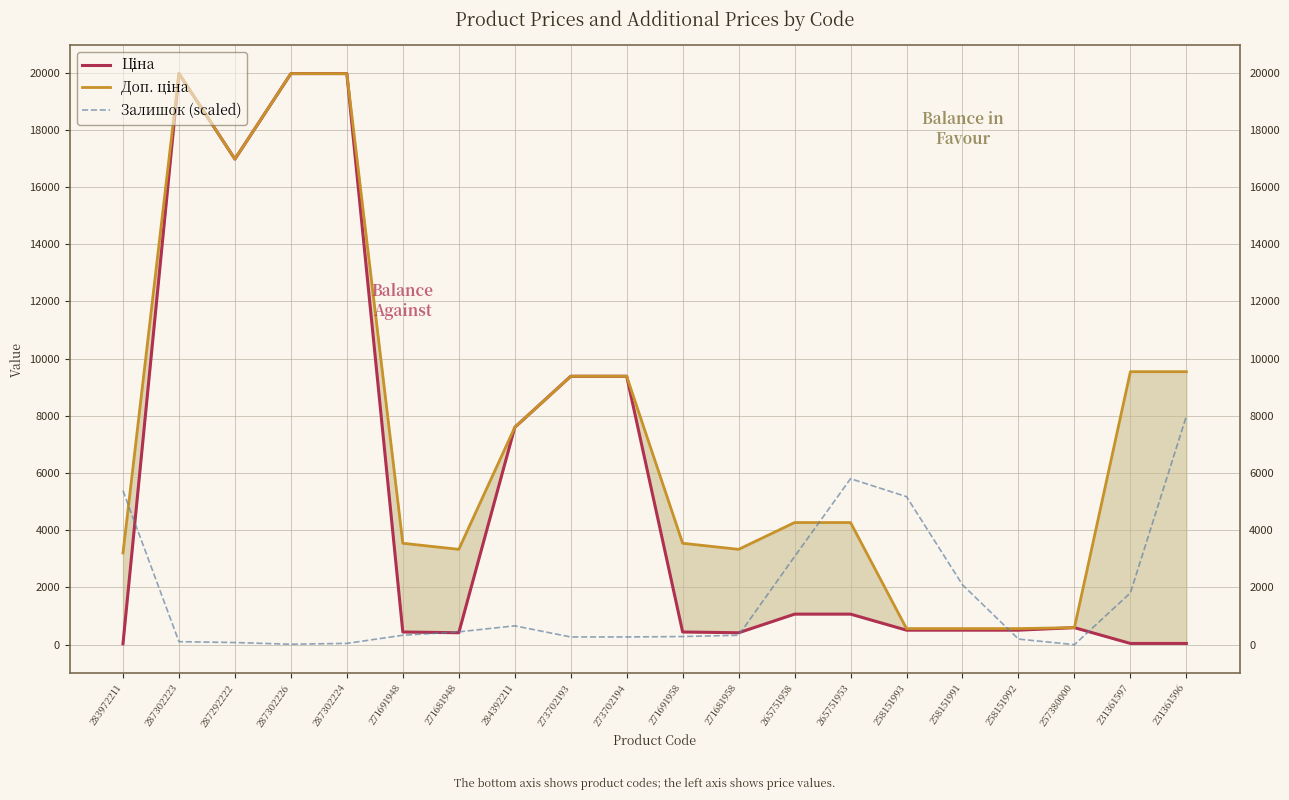

In Ціна, how many points are higher than both neighbors (excluding endpoints)?

2